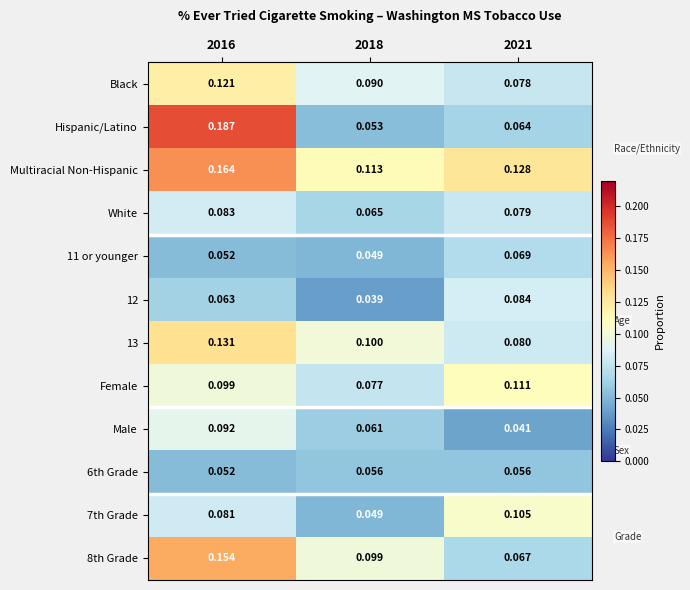

Which series has the largest total across all categories?

Multiracial Non-Hispanic